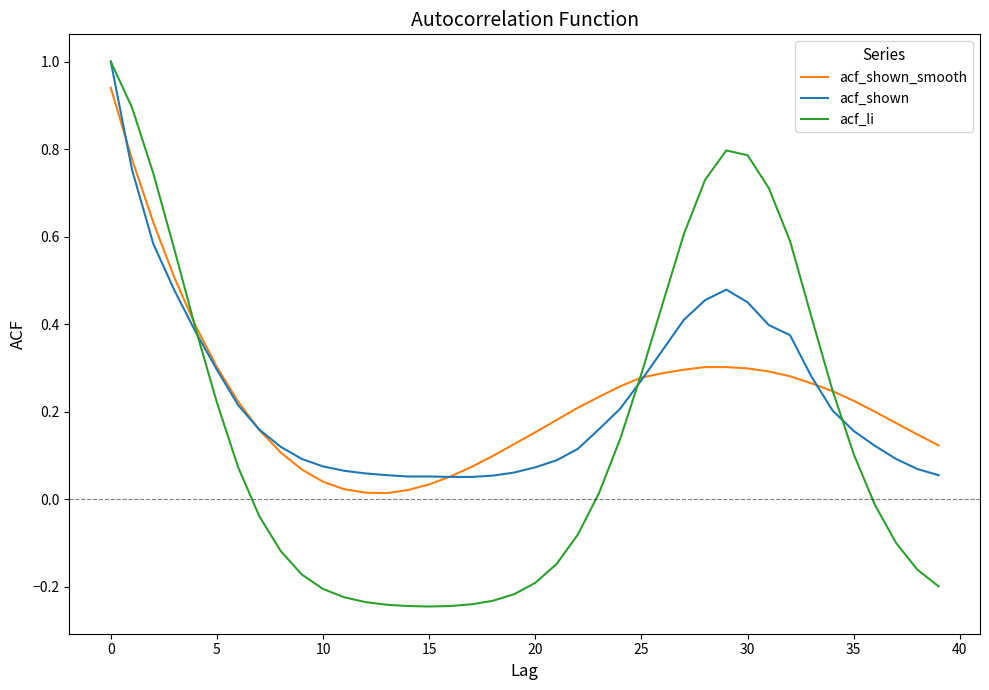

How many lines are shown in the chart?

3